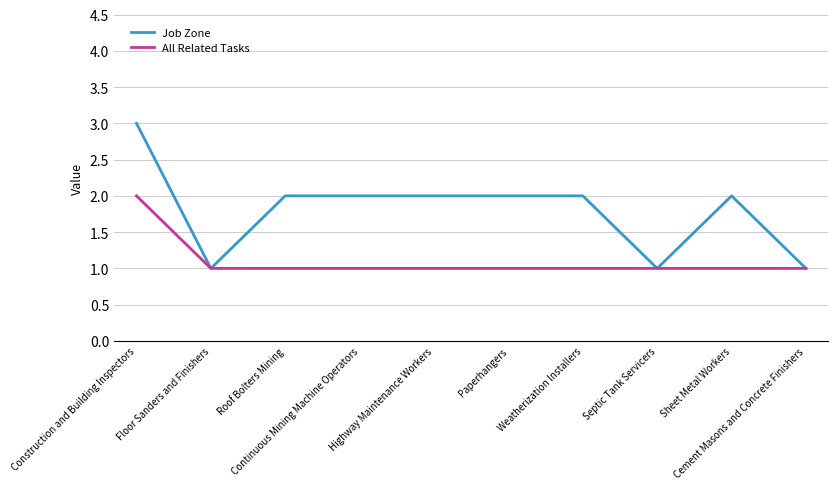

What is the difference between the Job Zone values at Construction and Building Inspectors and Weatherization Installers?

1